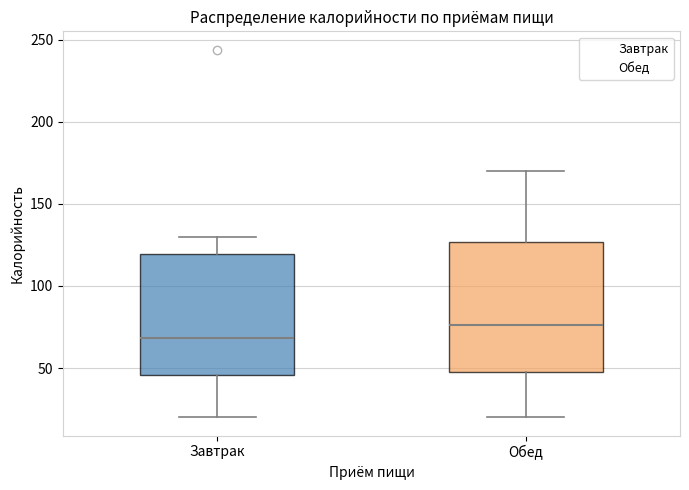

Which box has the lowest median line?

Завтрак